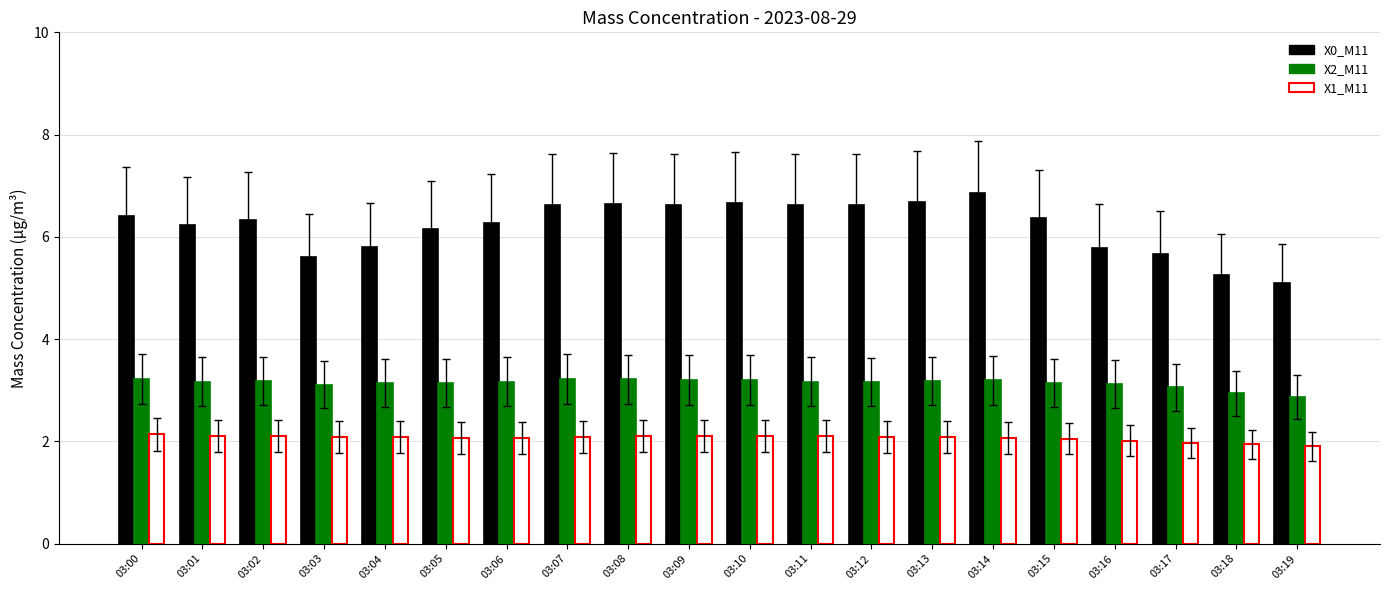

How many distinct data groups are displayed?

3